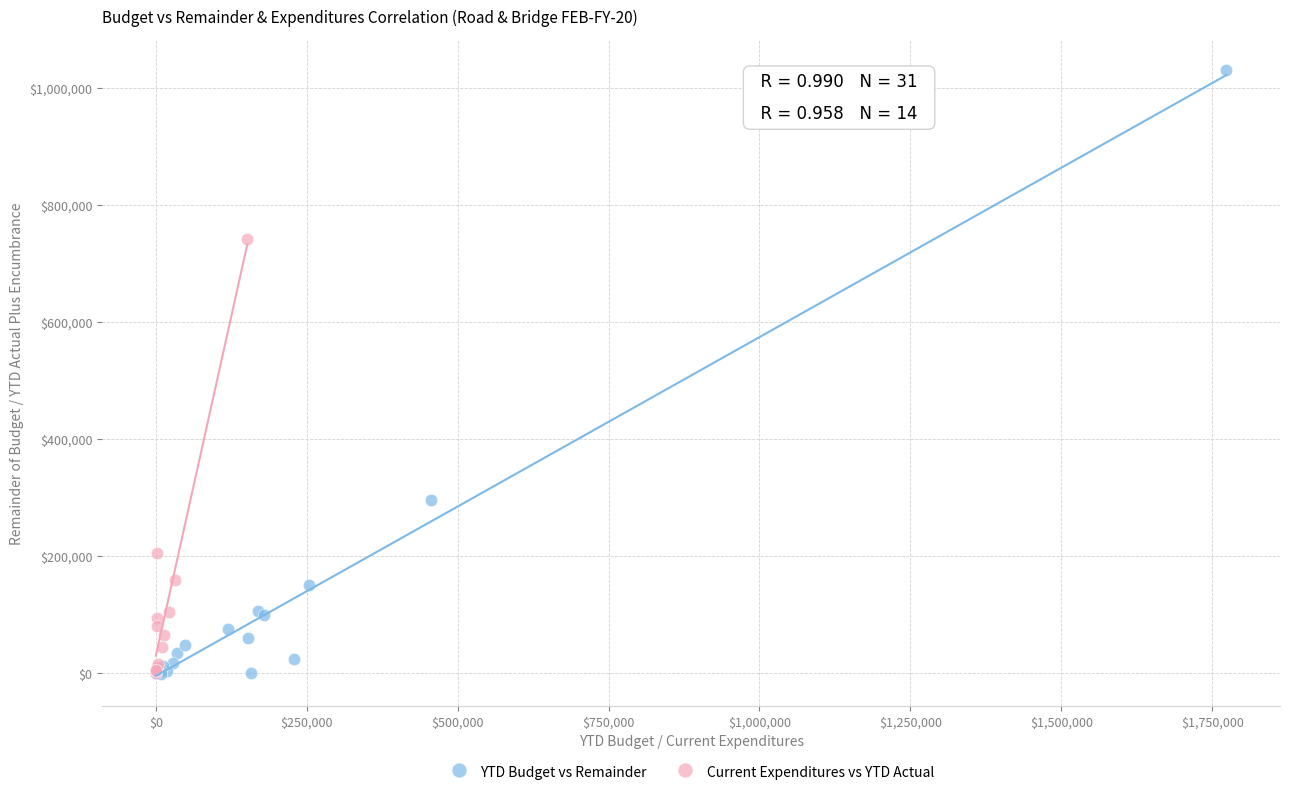

Which series has the widest spread of Y values?

YTD Budget vs Remainder